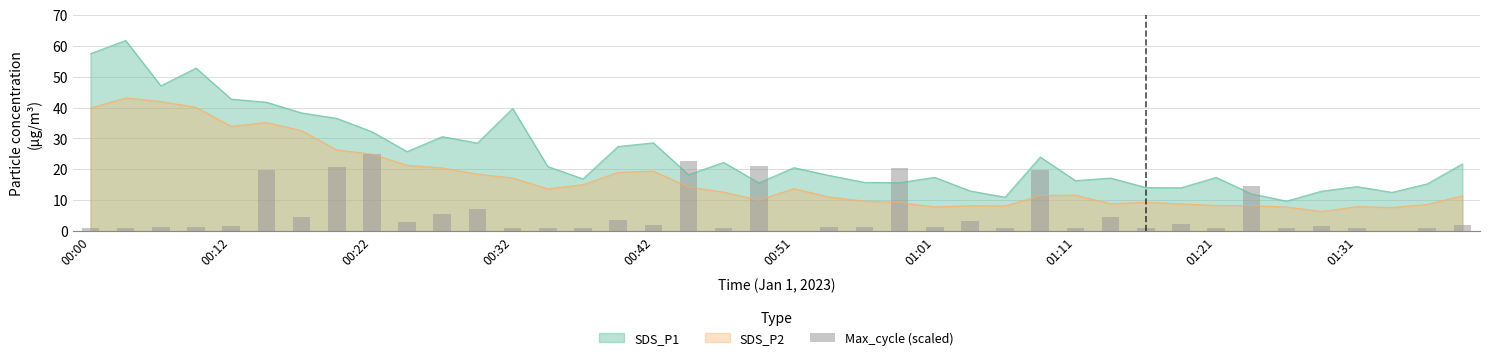

True or false: SDS_P1 and SDS_P2 intersect in this chart.

False